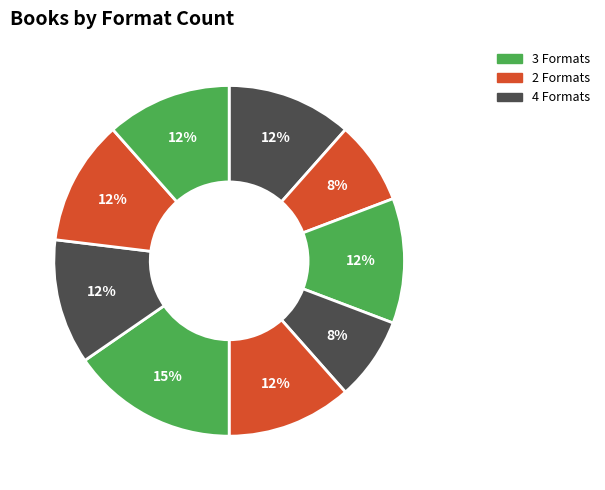

Count the number of slices in the pie.

9